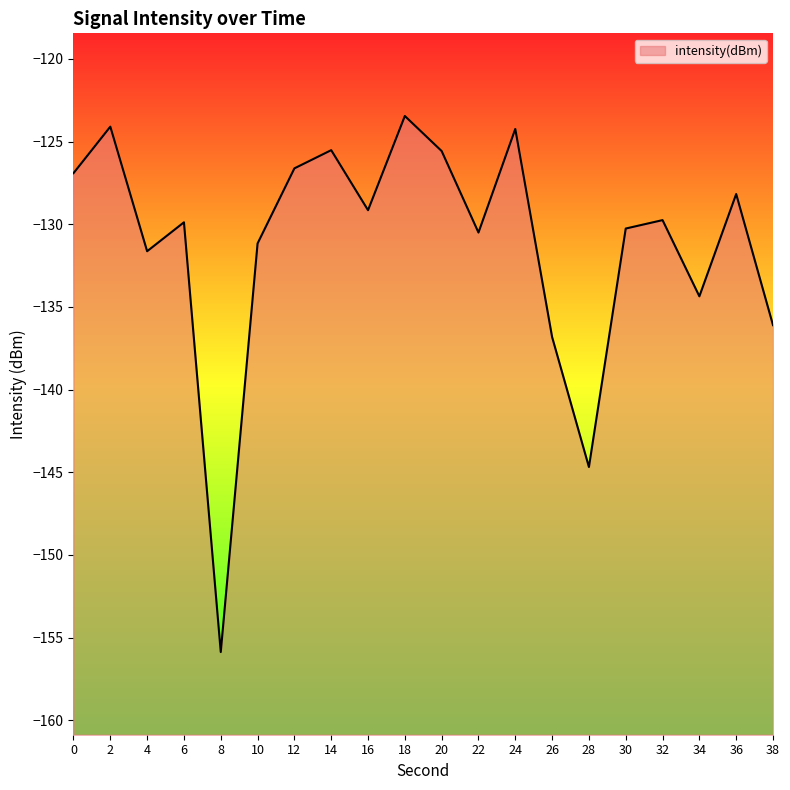

What is the value of the 1st point from the left?

-126.9